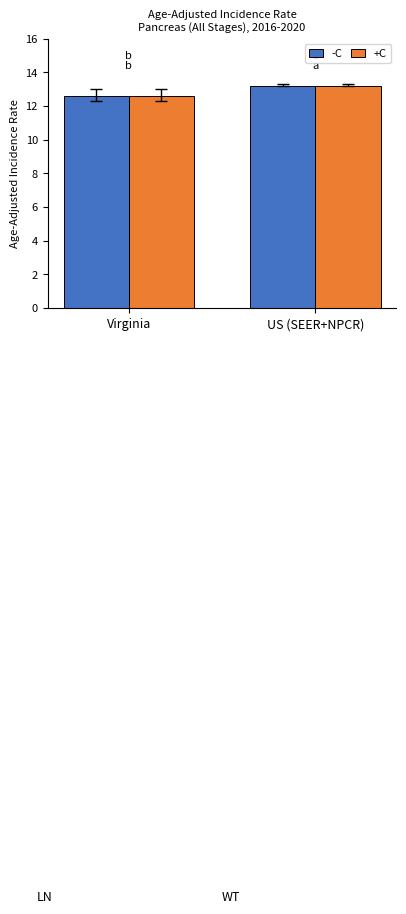

Is the value of +C at US (SEER+NPCR) greater than the value of -C at Virginia?

Yes